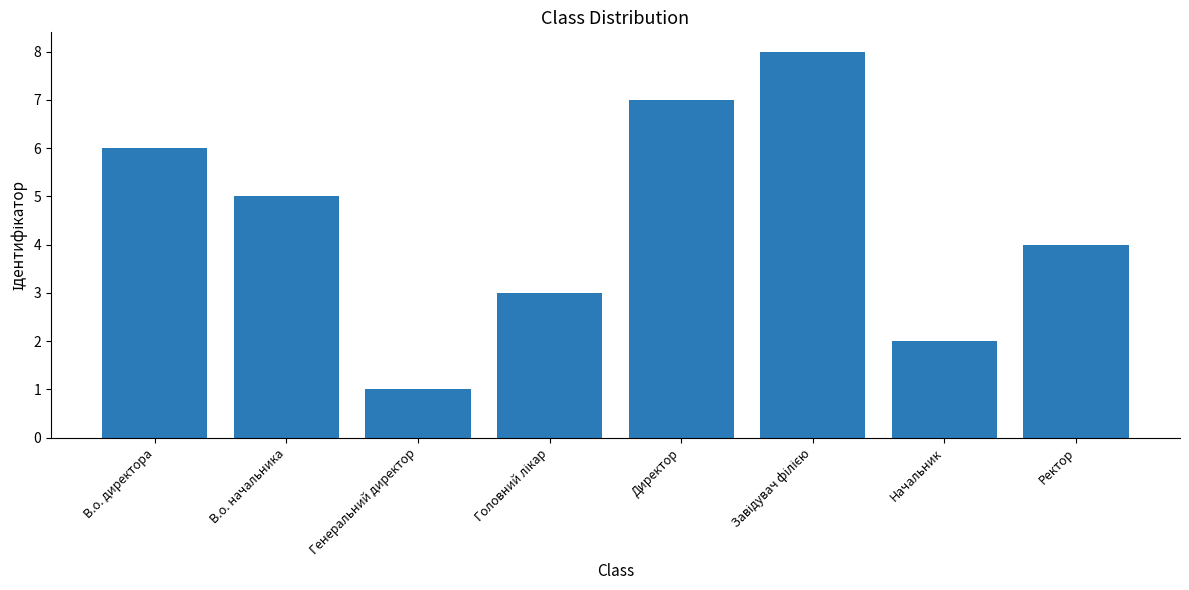

Between Генеральний директор and В.о. директора, which is larger?

В.о. директора